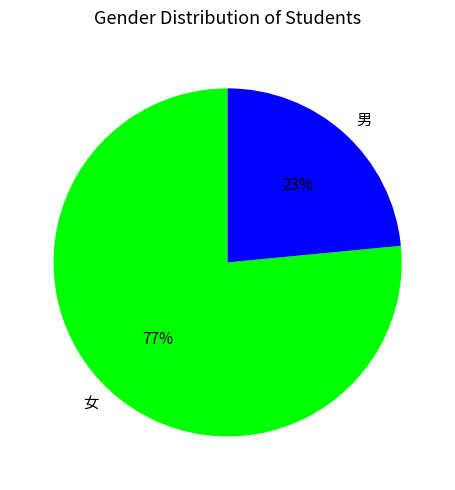

Is 男 the majority of the pie?

No